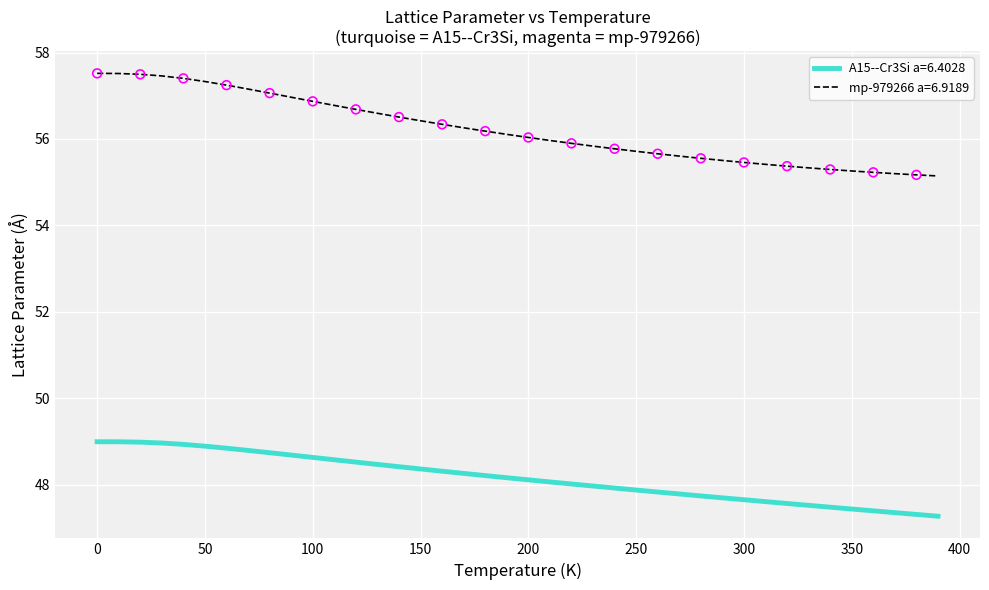

What are all the series names shown in the legend?

A15--Cr3Si a=6.4028, mp-979266 a=6.9189